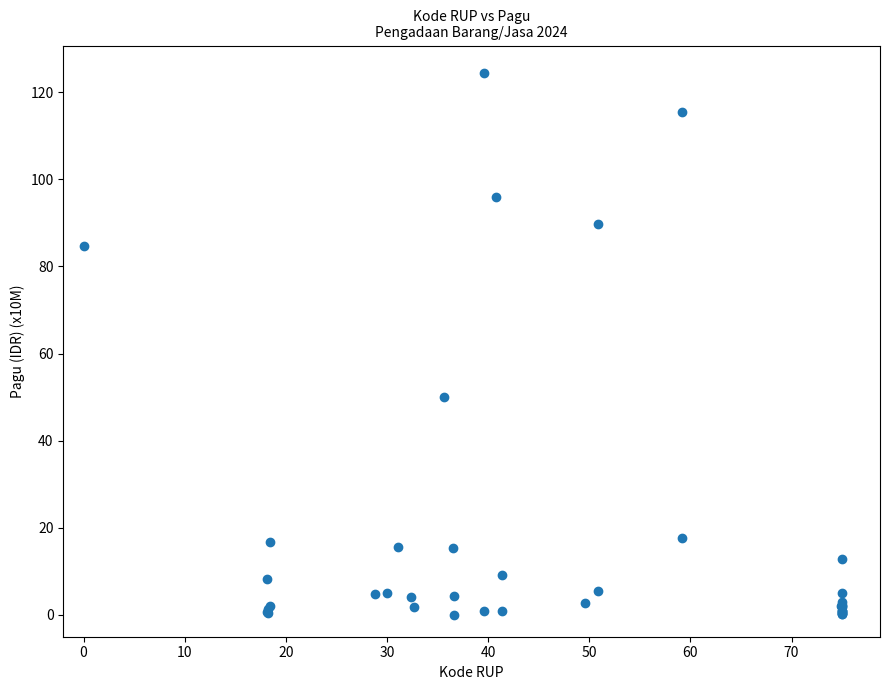

What Y value in the scatter plot is closest to 62?

50.0